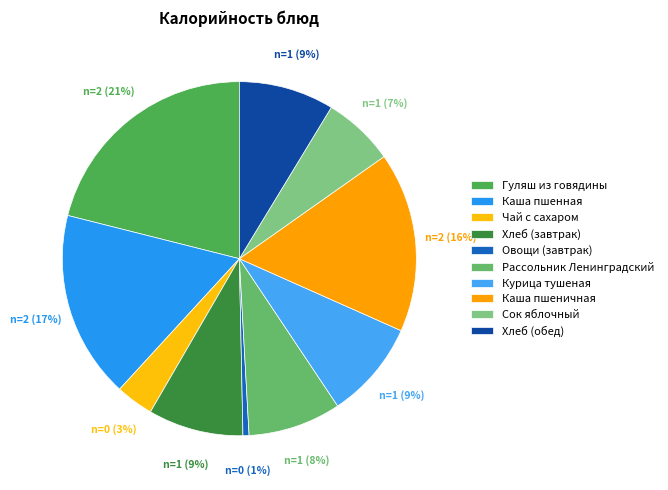

Between Каша пшенная and Чай с сахаром, which is larger?

Каша пшенная